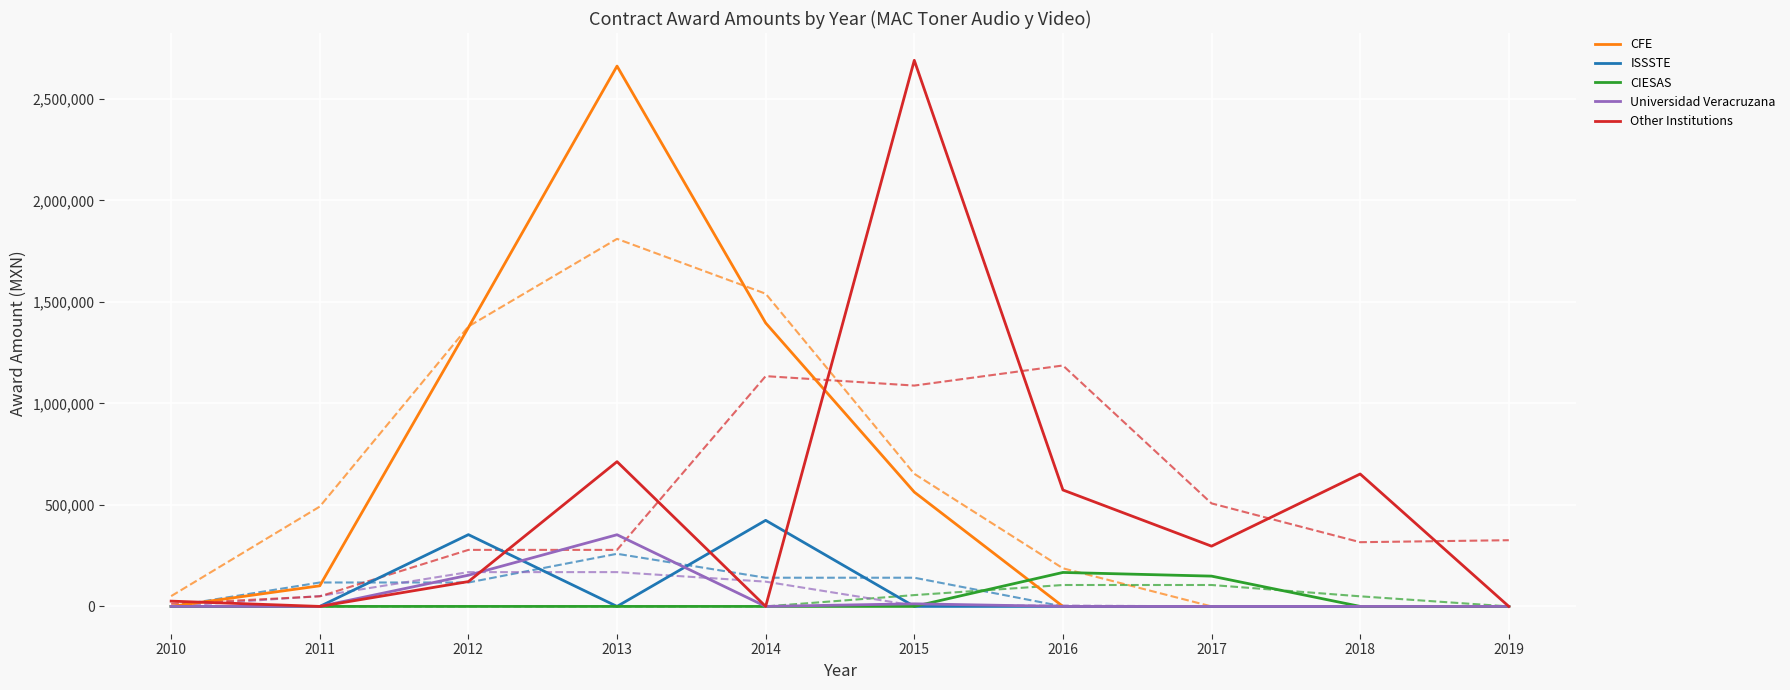

What is the difference between the maximum and minimum values in the CIESAS series?

167350